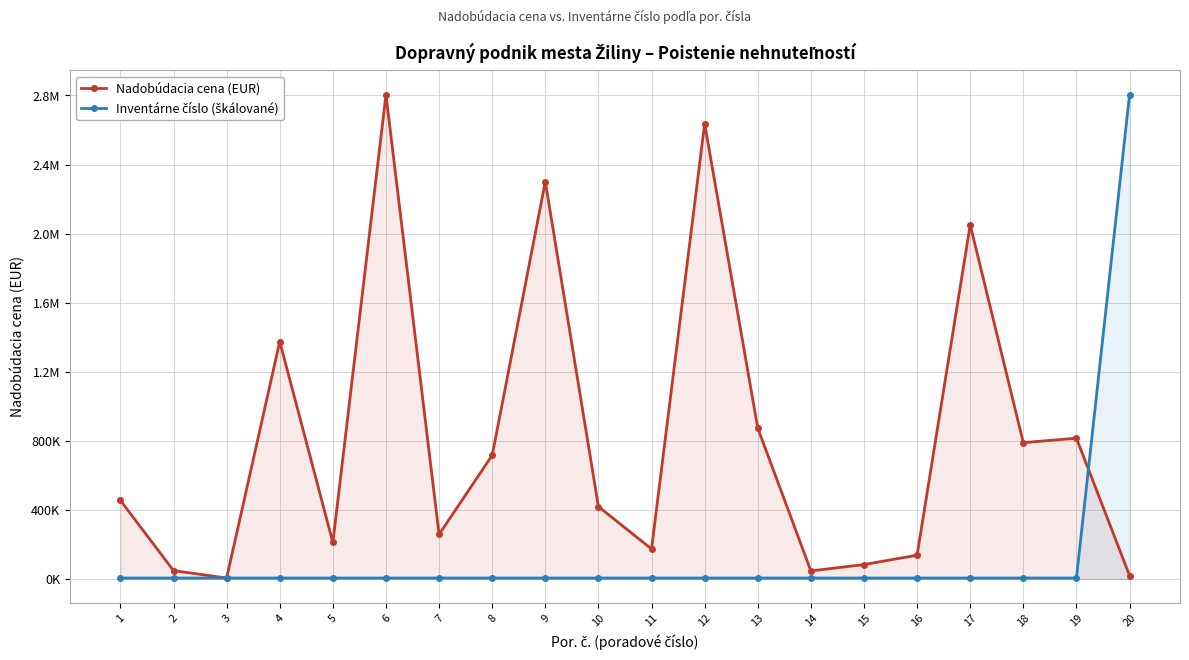

List the labels in order of Nadobúdacia cena (EUR) value, largest first.

6, 12, 9, 17, 4, 13, 19, 18, 8, 1, 10, 7, 5, 11, 16, 15, 2, 14, 20, 3